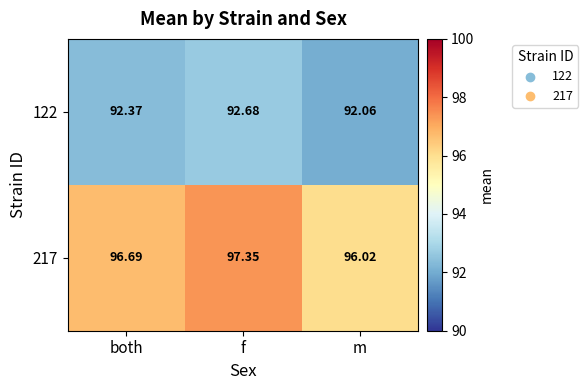

Where is 217 nearest to the value 96?

m